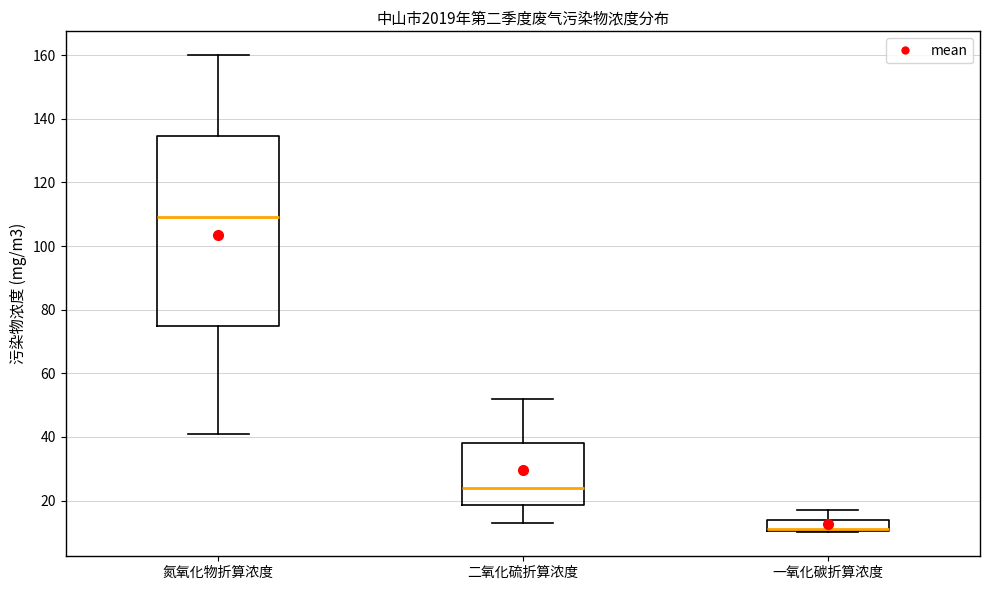

Which box is the tallest, from its lower edge to its upper edge?

氮氧化物折算浓度